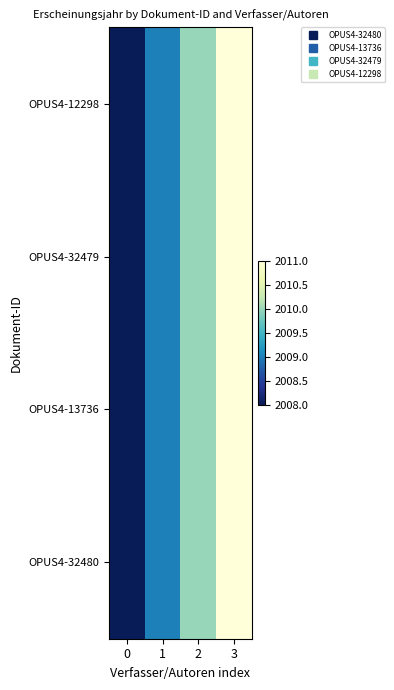

Rank the series by their maximum value, from highest to lowest.

OPUS4-32480, OPUS4-13736, OPUS4-32479, OPUS4-12298